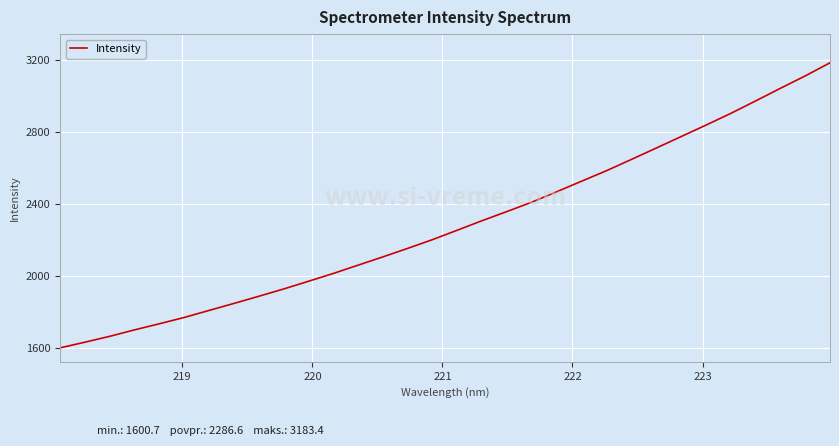

What is the maximum value shown in the chart?

3183.4